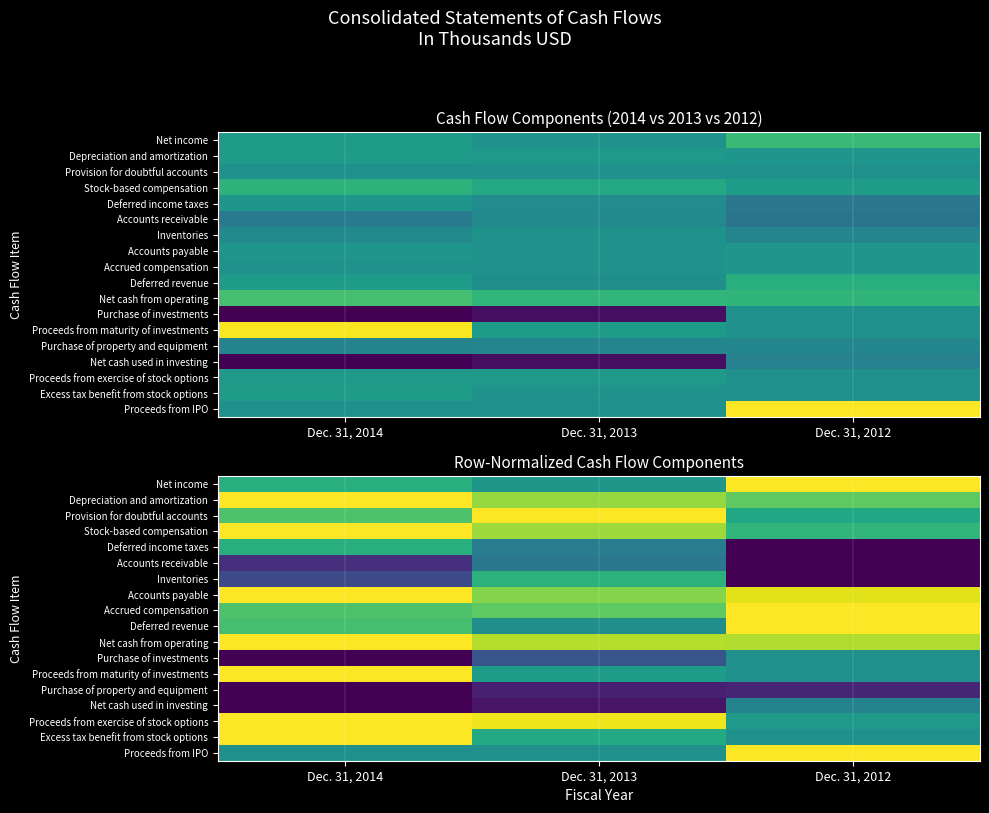

Rank the series at Dec. 31, 2014 from highest to lowest value.

Depreciation and amortization, Stock-based compensation, Accounts payable, Net cash from operating, Proceeds from maturity of investments, Proceeds from exercise of stock options, Excess tax benefit from stock options, Provision for doubtful accounts, Accrued compensation, Deferred revenue, Net income, Deferred income taxes, Proceeds from IPO, Inventories, Accounts receivable, Purchase of investments, Purchase of property and equipment, Net cash used in investing